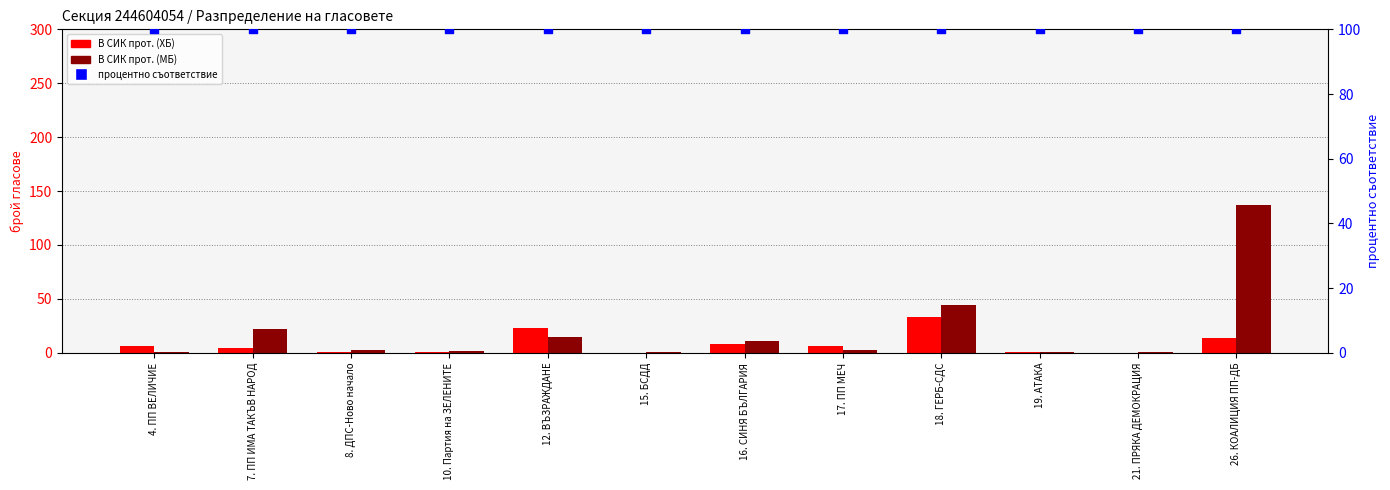

What are all the series names shown in the legend?

В СИК прот. (ХБ), В СИК прот. (МБ), процентно съответствие